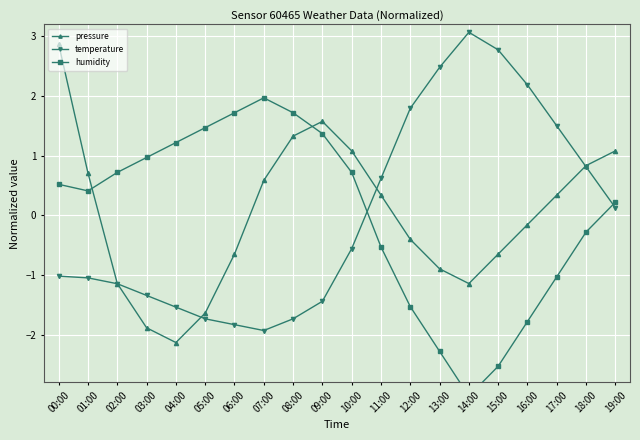

Reading right to left, what are all the values shown in this chart?

pressure: 1.1	0.8	0.3	-0.2	-0.7	-1.1	-0.9	-0.4	0.3	1.1	1.6	1.3	0.6	-0.7	-1.6	-2.1	-1.9	-1.1	0.7	2.9
temperature: 0.1	0.8	1.5	2.2	2.8	3.1	2.5	1.8	0.6	-0.6	-1.4	-1.7	-1.9	-1.8	-1.7	-1.5	-1.3	-1.1	-1.1	-1.0
humidity: 0.2	-0.3	-1.0	-1.8	-2.5	-3.0	-2.3	-1.5	-0.5	0.7	1.4	1.7	2.0	1.7	1.5	1.2	1.0	0.7	0.4	0.5